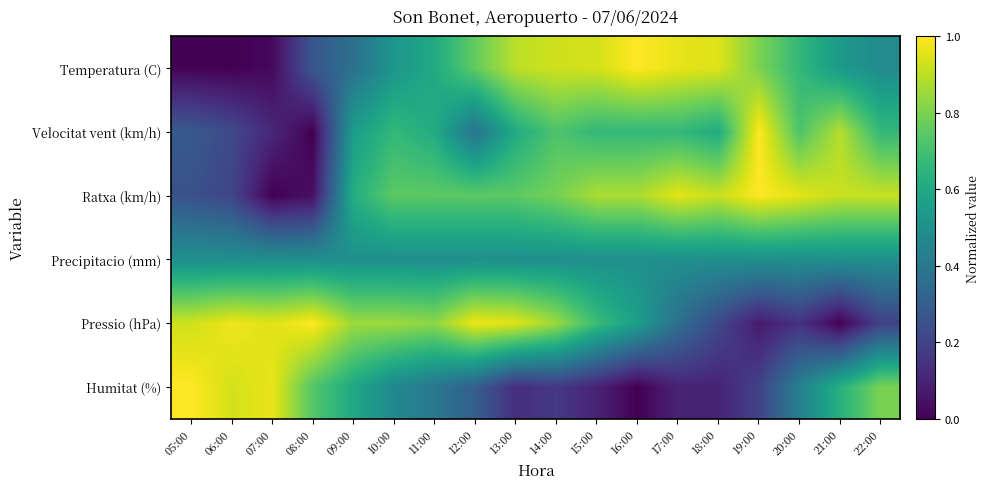

At 11:00, list the series in order from smallest to largest.

Humitat (%), Precipitacio (mm), Temperatura (C), Velocitat vent (km/h), Ratxa (km/h), Pressio (hPa)